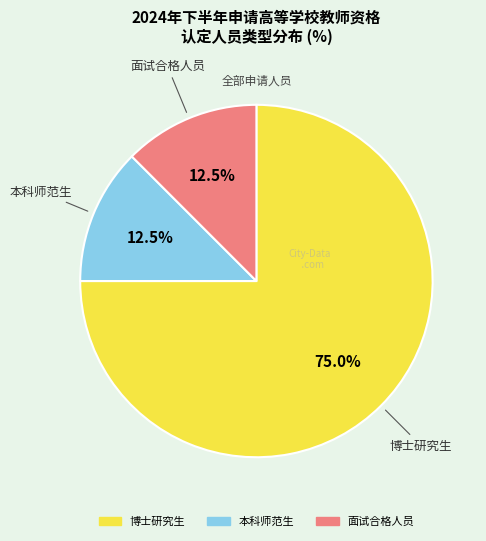

What is the total percentage of 本科师范生 and 博士研究生?

87.5%